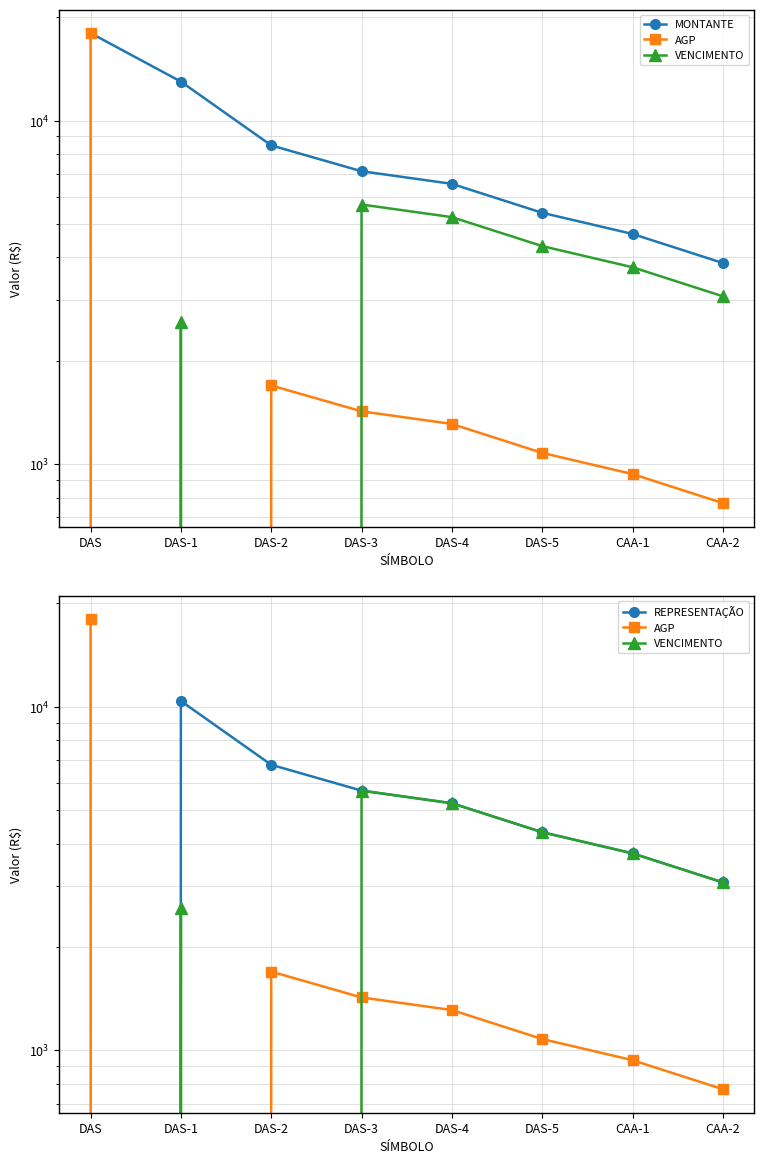

Is it true that AGP equals 770.8 at CAA-2?

True